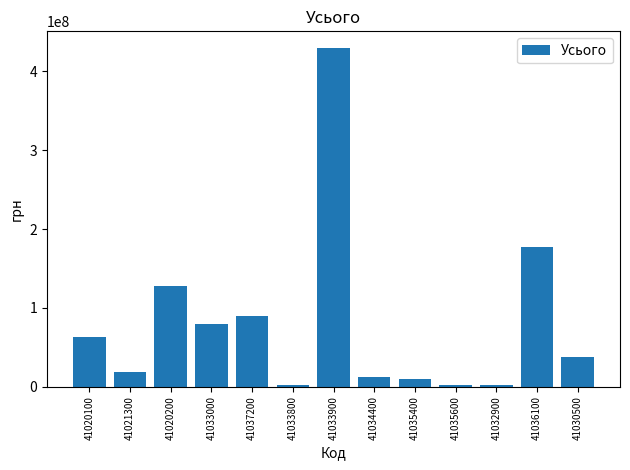

Approximately how many times larger is the value at 41033000 compared to 41020200?

0.6